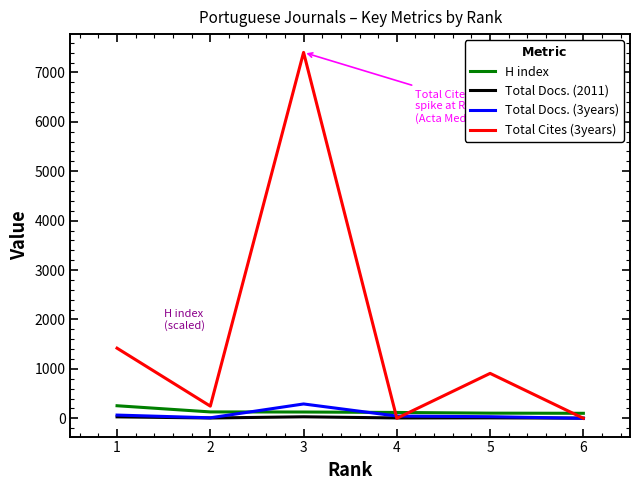

Which series has the widest spread of values?

Total Cites (3years)